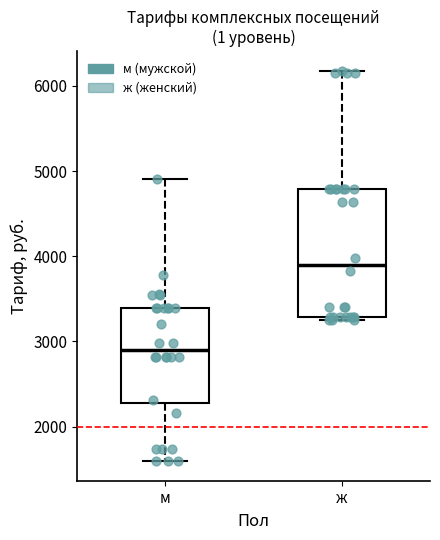

Reading left to right, read every box against the y-axis: the position of its median line, the range the box covers, and the ends of its whiskers. The values are not printed on the chart, so give them approximately, as read against the axis.

м: median 2900, box 2300 to 3400, whiskers 1600 to 4900
ж: median 3900, box 3300 to 4800, whiskers 3300 (just below the box's lower edge) to 6200